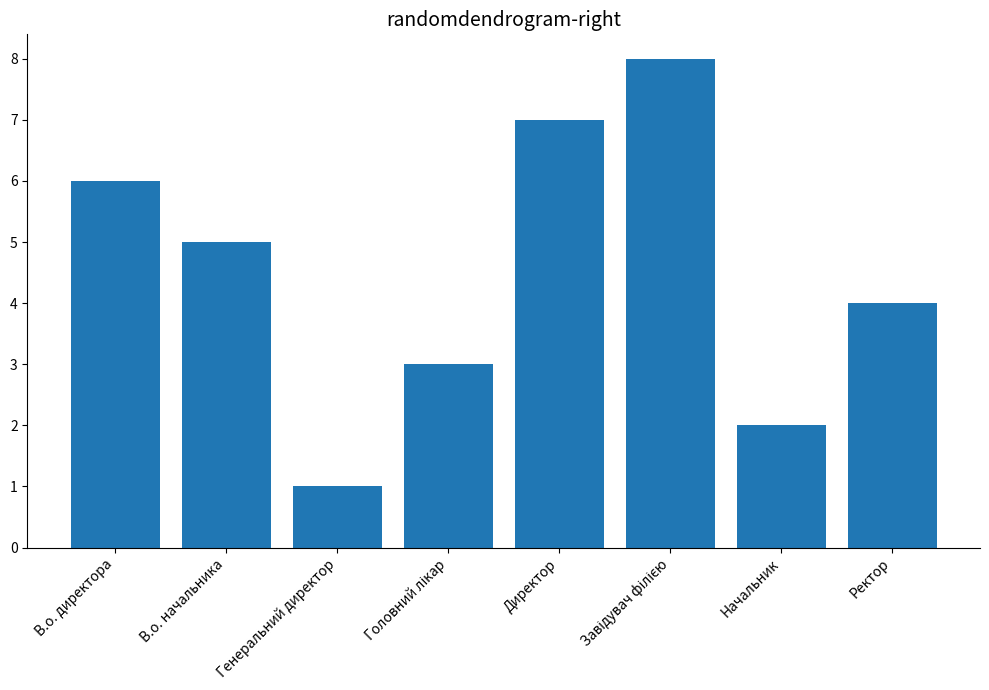

What is the approximate value at В.о. начальника?

5